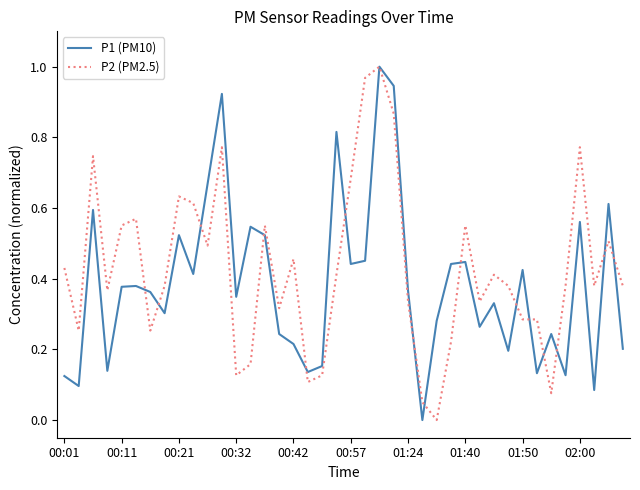

What is the difference between the second highest and second lowest values in the P2 (PM2.5) series?

0.9